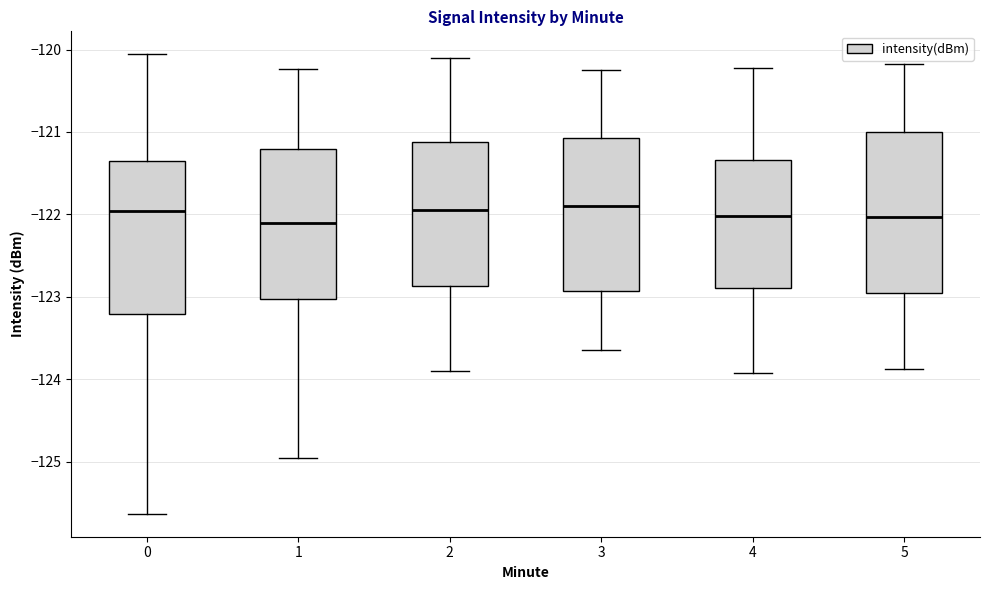

Reading left to right, transcribe this box plot: for each box, give where its median line is, the range the box spans, and where its two whiskers end, as read against the y-axis. The values are not printed on the chart, so give them approximately, as read against the axis.

0: median -122.0, box -123.2 to -121.4, whiskers -125.6 to -120.1
1: median -122.1, box -123.0 to -121.2, whiskers -125.0 to -120.2
2: median -121.9, box -122.9 to -121.1, whiskers -123.9 to -120.1
3: median -121.9, box -122.9 to -121.1, whiskers -123.6 to -120.2
4: median -122.0, box -122.9 to -121.3, whiskers -123.9 to -120.2
5: median -122.0, box -123.0 to -121.0, whiskers -123.9 to -120.2